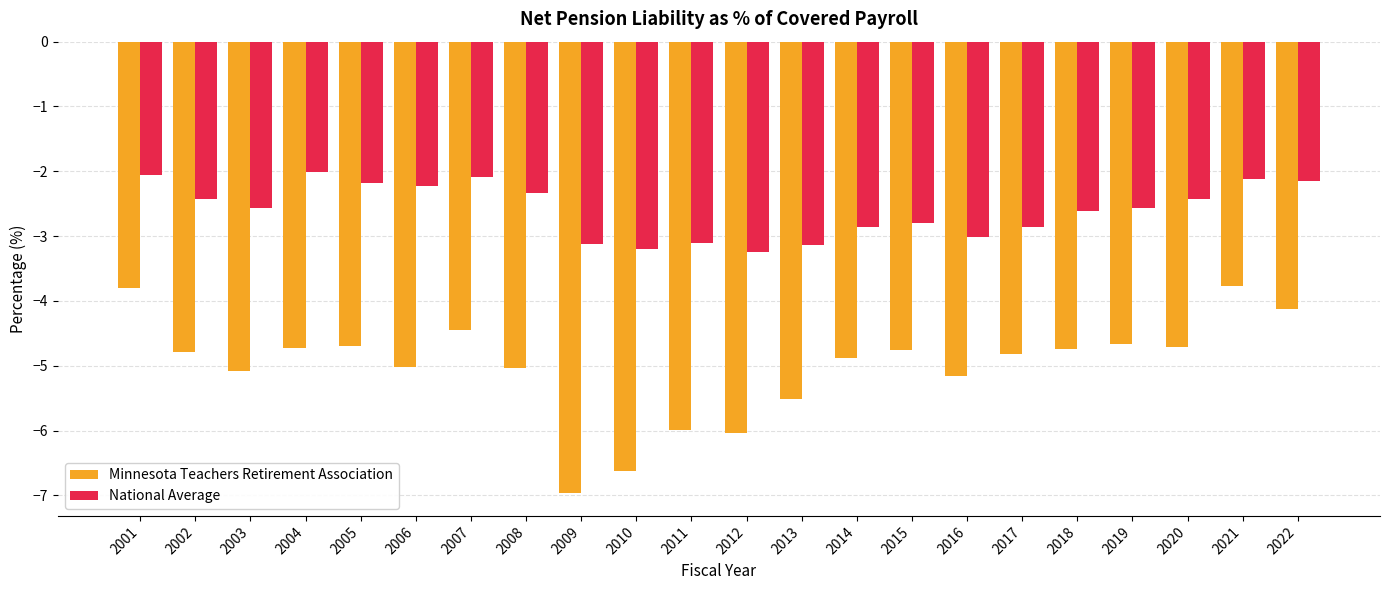

Rank the series by their average value, from highest to lowest.

National Average, Minnesota Teachers Retirement Association